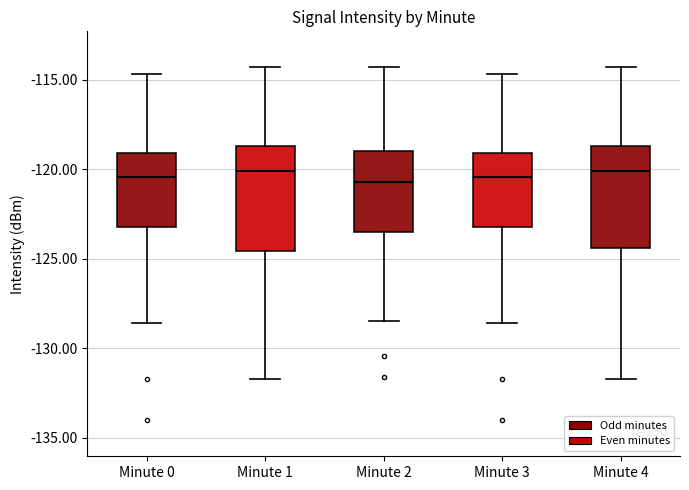

Where is the lower edge of the box for Minute 2 on the y-axis? The values are not printed on the chart, so give them approximately, as read against the axis.

-123.5